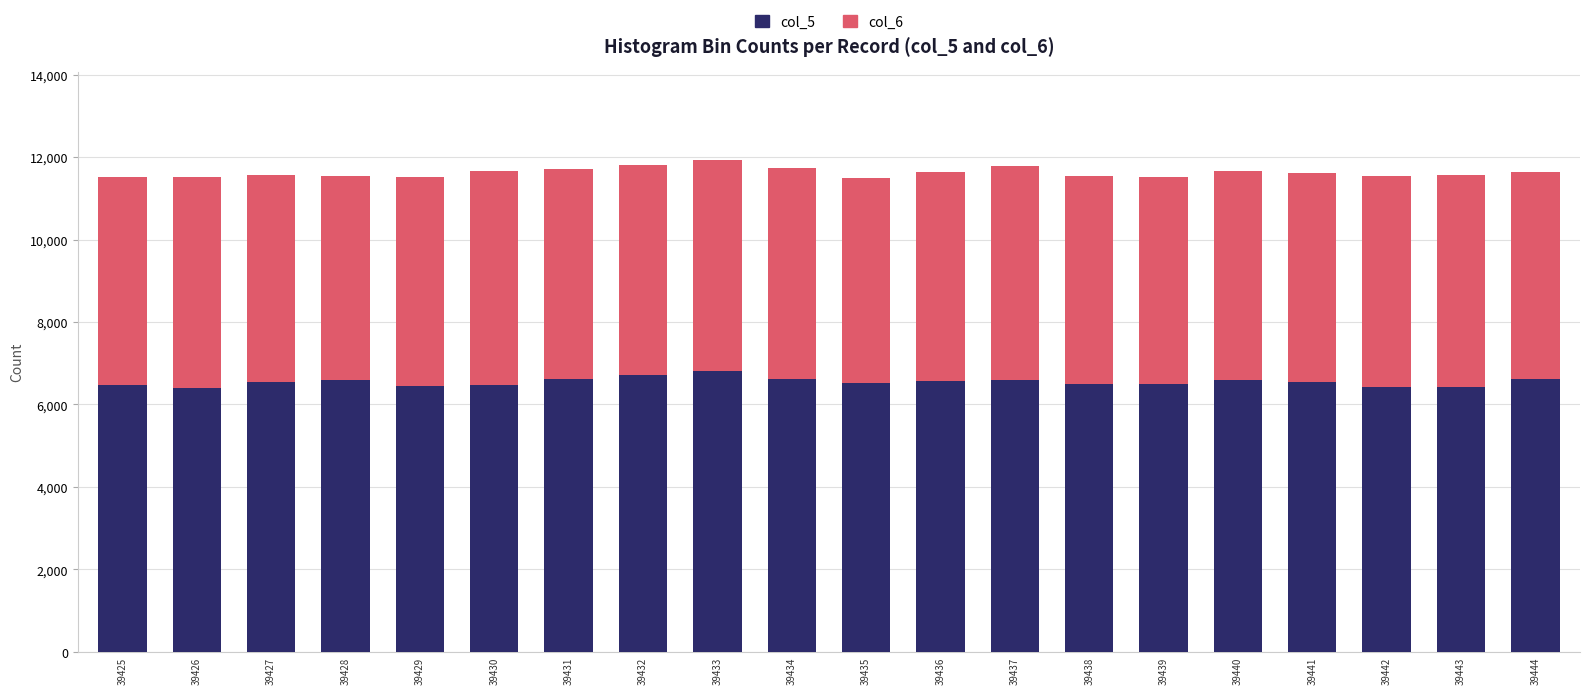

What is the maximum value for col_5?

6804